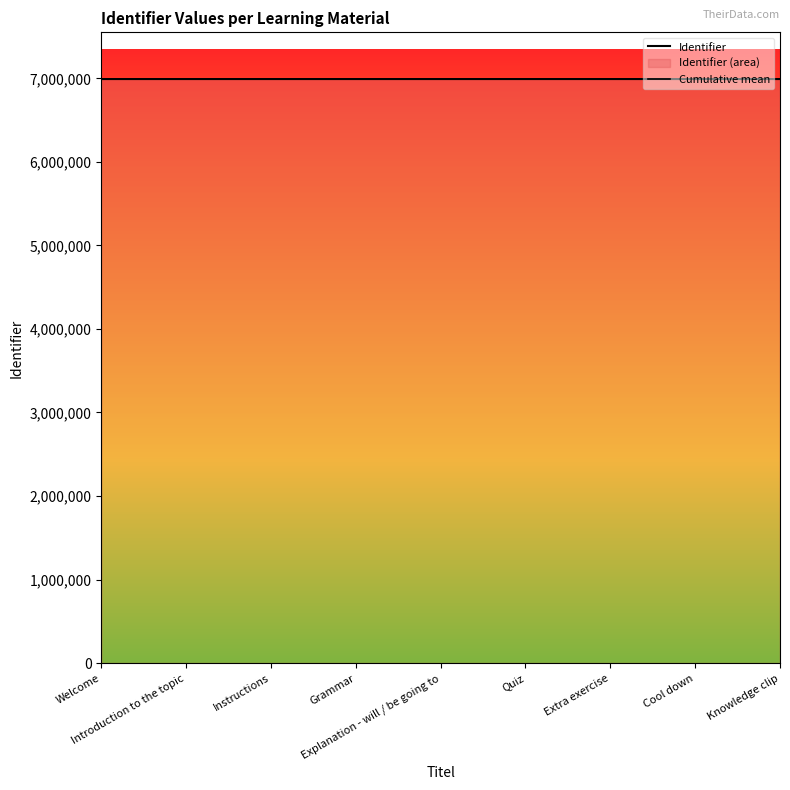

True or false: Identifier and Cumulative mean intersect in this chart.

False